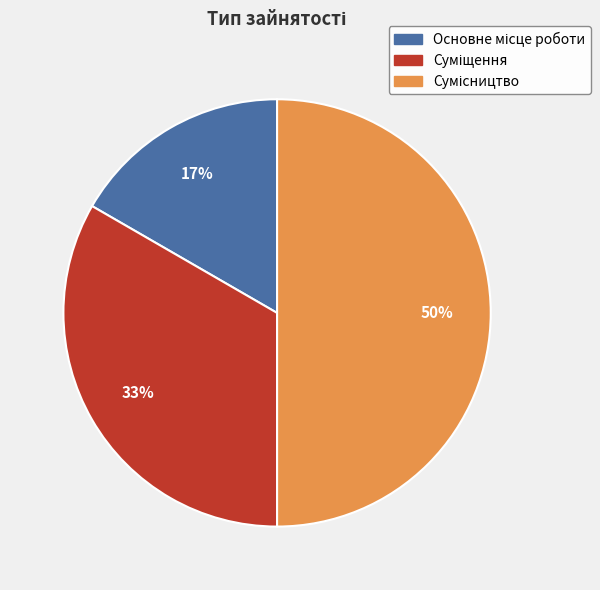

To the nearest percent, what is the average slice percentage?

33%